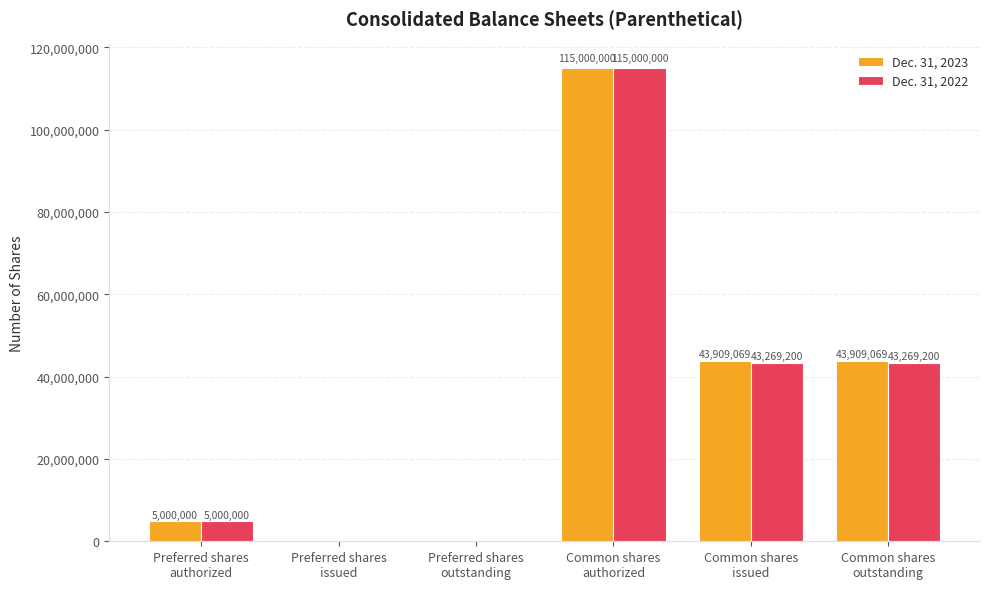

The value of Dec. 31, 2022 at Preferred shares
issued is -64351836. True or false?

False